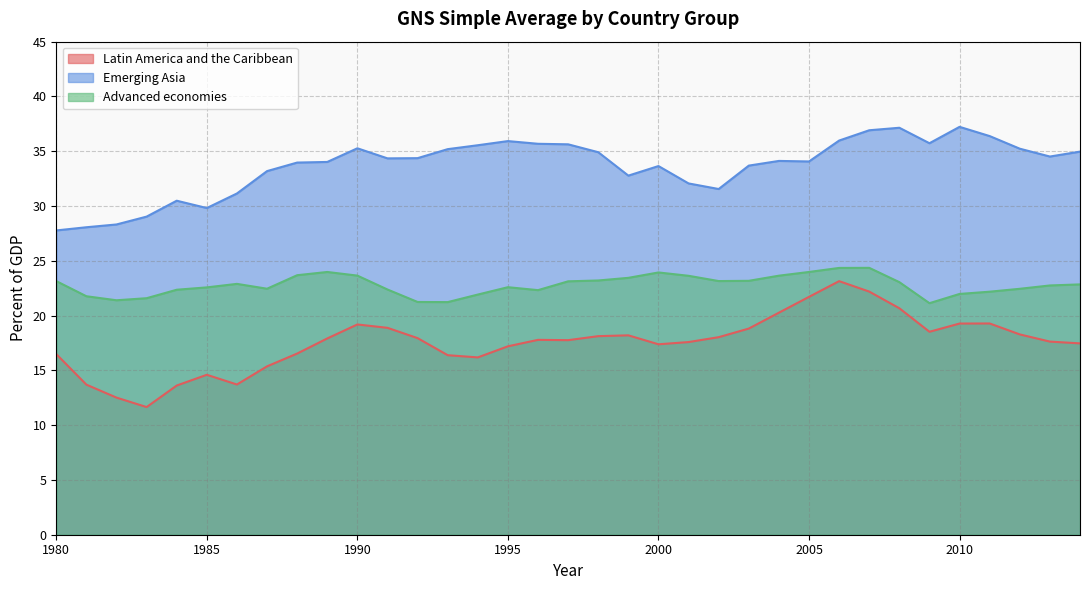

At which label does Advanced economies reach its minimum?

2009